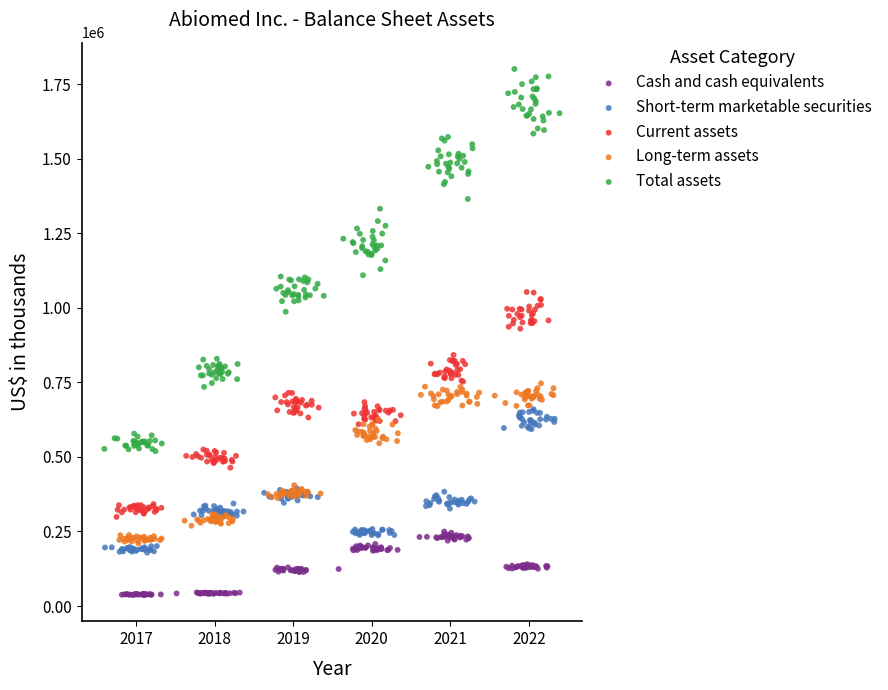

What are all the series names shown in the legend?

Cash and cash equivalents, Short-term marketable securities, Current assets, Long-term assets, Total assets